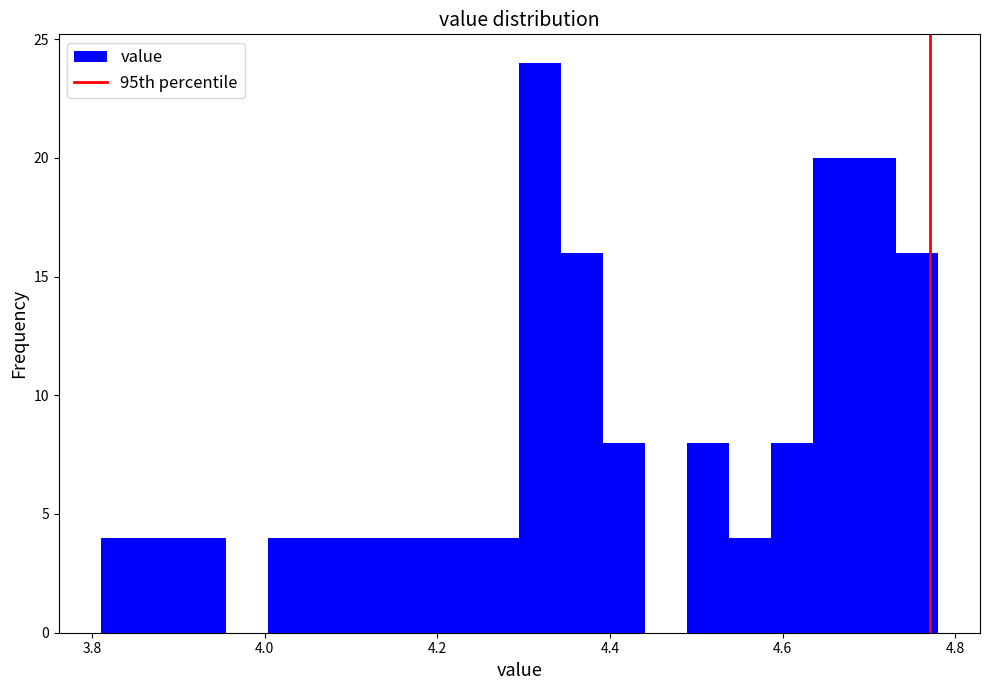

Read against the x-axis, roughly where is the centre of the tallest bar?

4.32